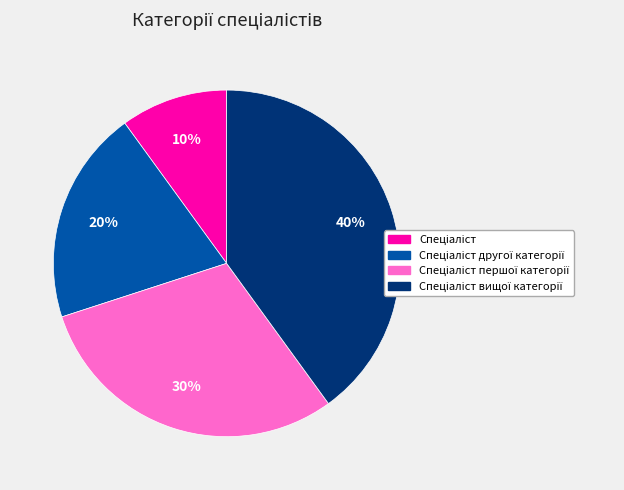

To the nearest percent, what is the average slice percentage?

25%